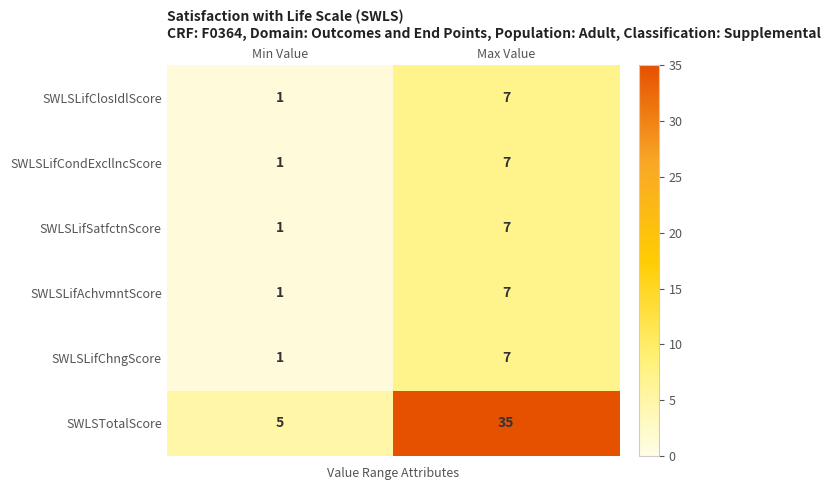

Is it true that SWLSLifSatfctnScore equals 2 at Max Value?

False